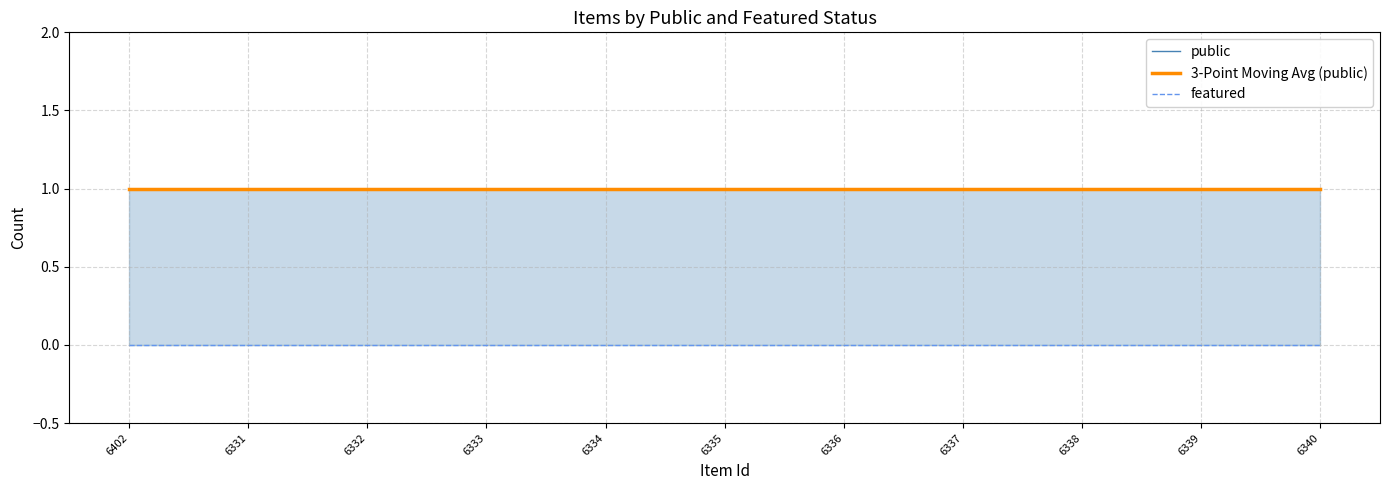

What position from the right is 6332?

9